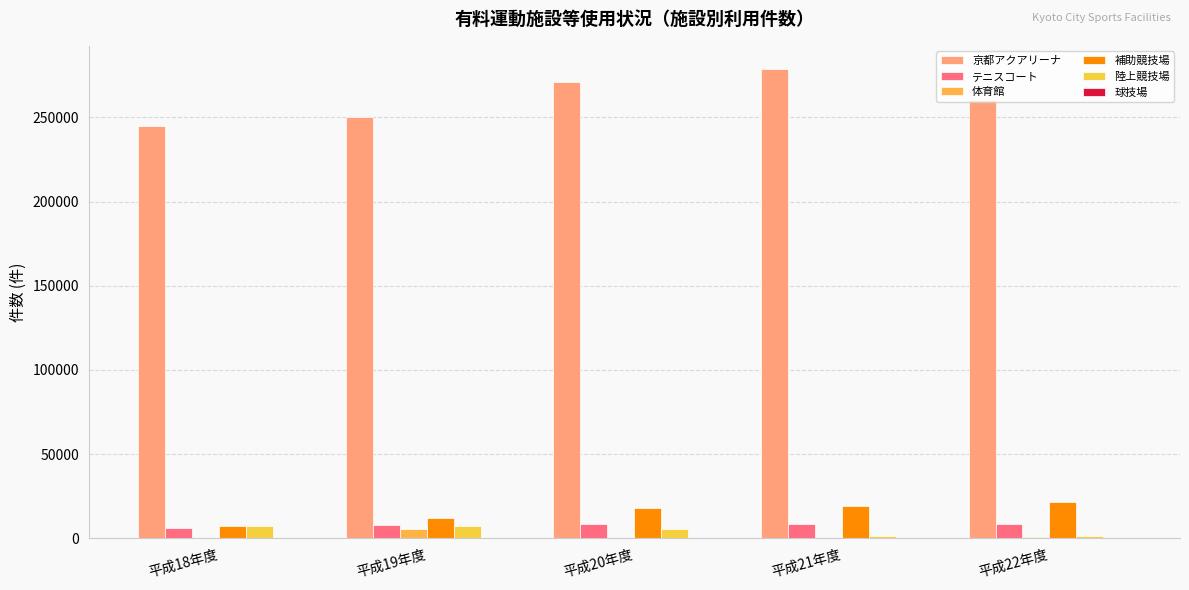

Between 平成20年度 and 平成22年度, which series saw the biggest shift?

京都アクアリーナ